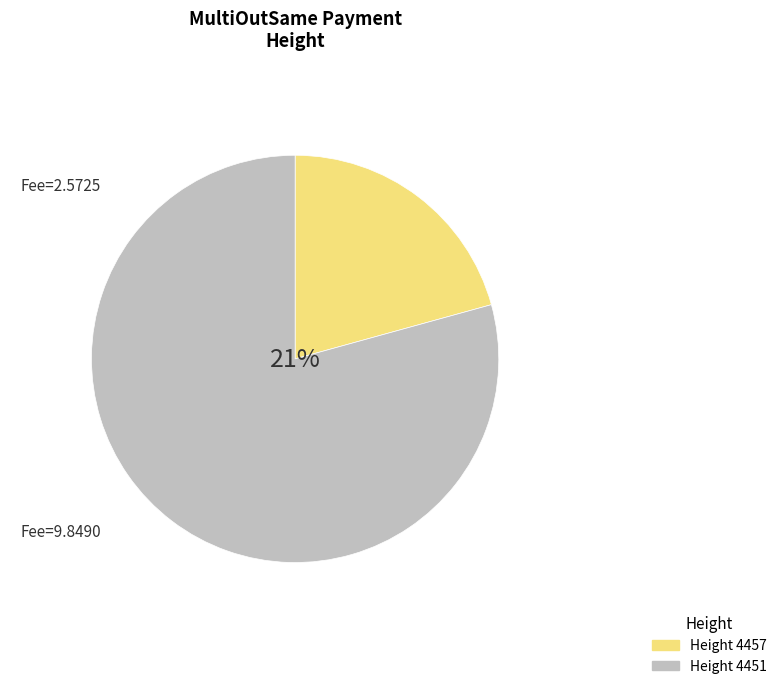

How many slices are in this pie chart?

2